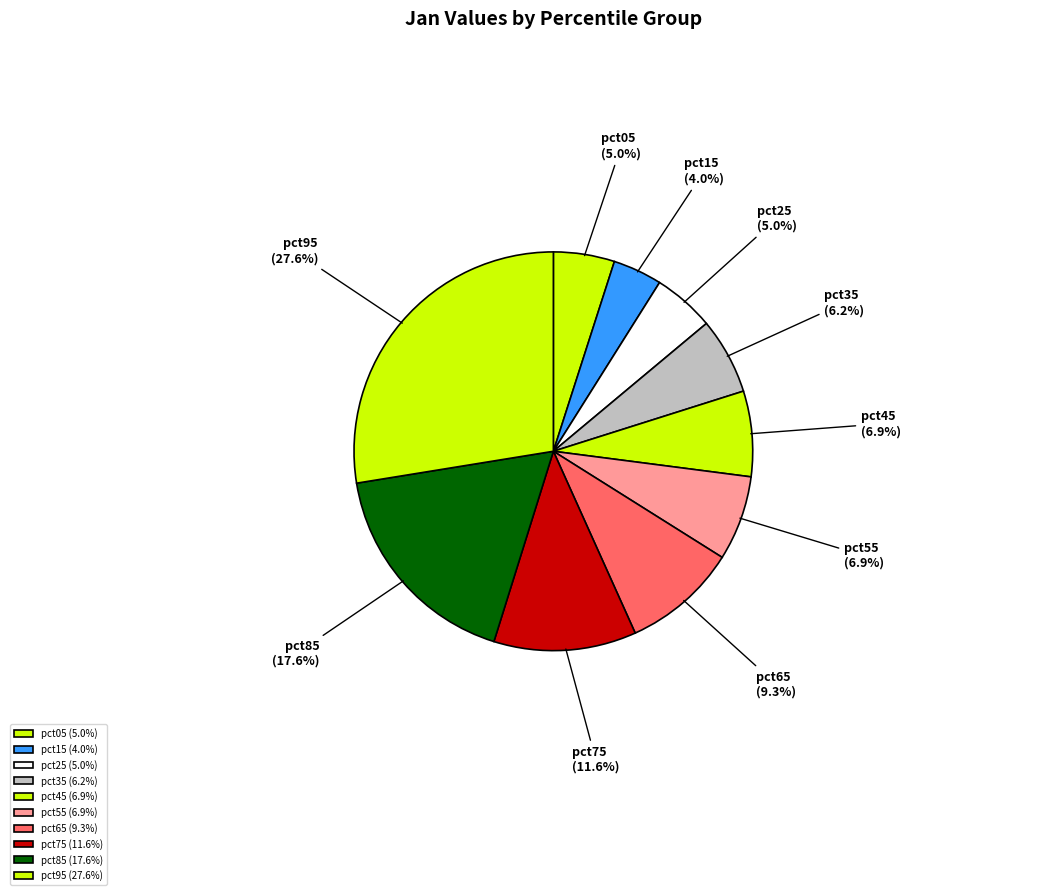

The pct95 slice represents 39% of the pie. True or false?

False